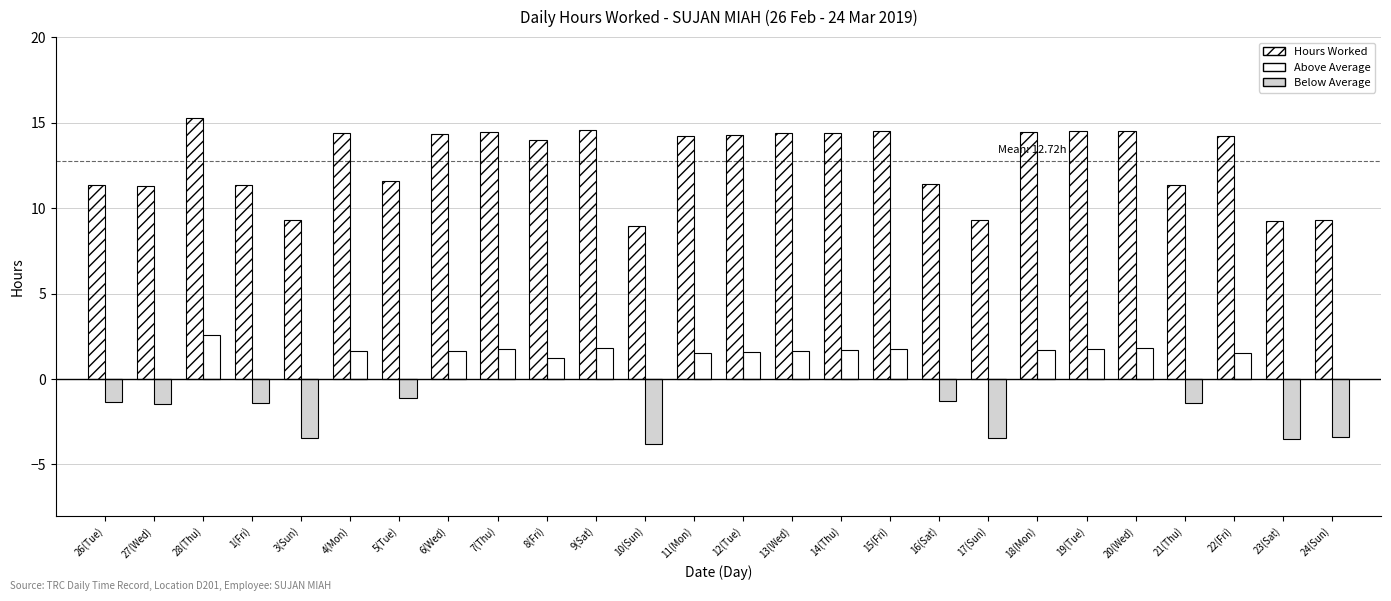

What is the difference between the highest and lowest values at 18(Mon)?

14.4